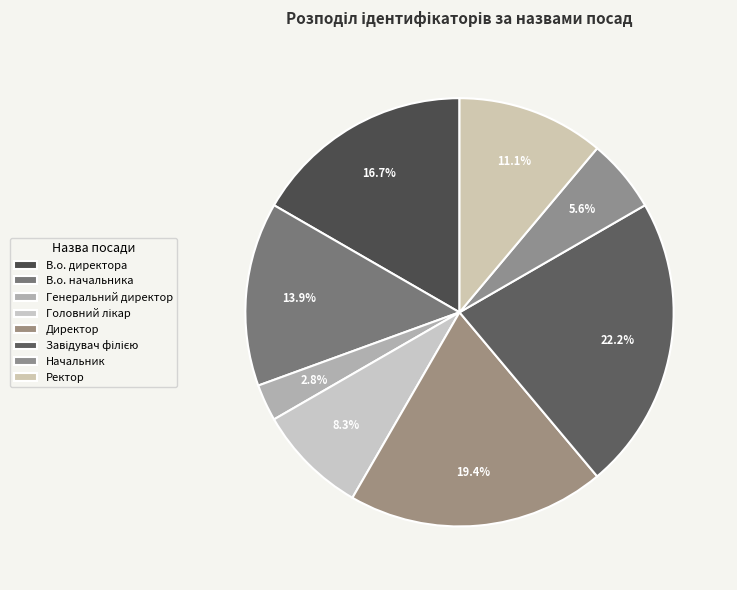

Which slice is the largest?

Завідувач філією